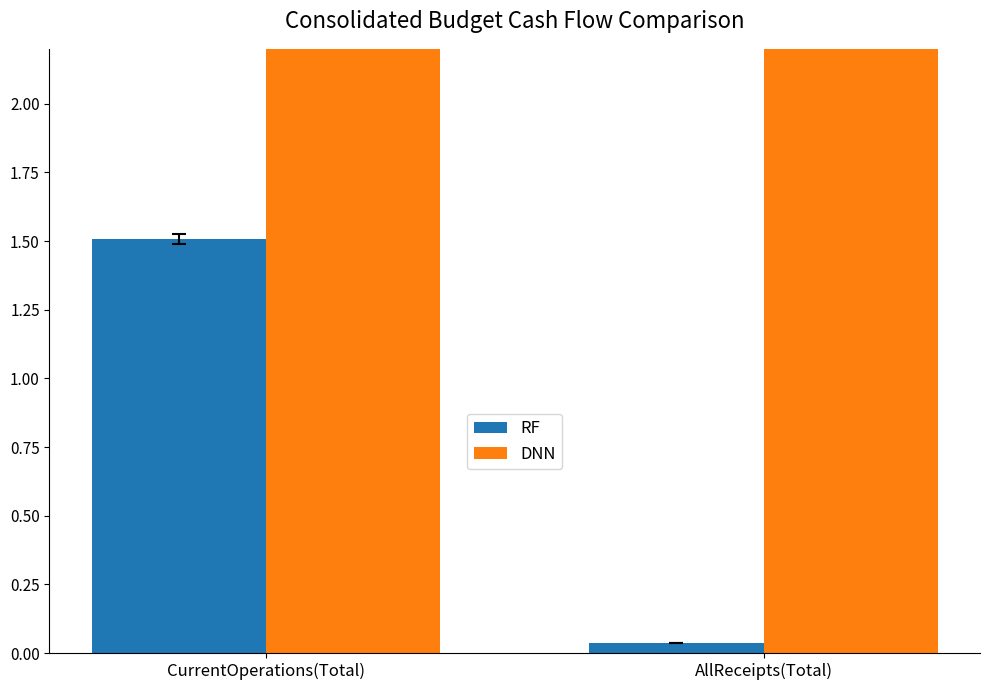

The value of DNN at CurrentOperations(Total) is 3.7. True or false?

True